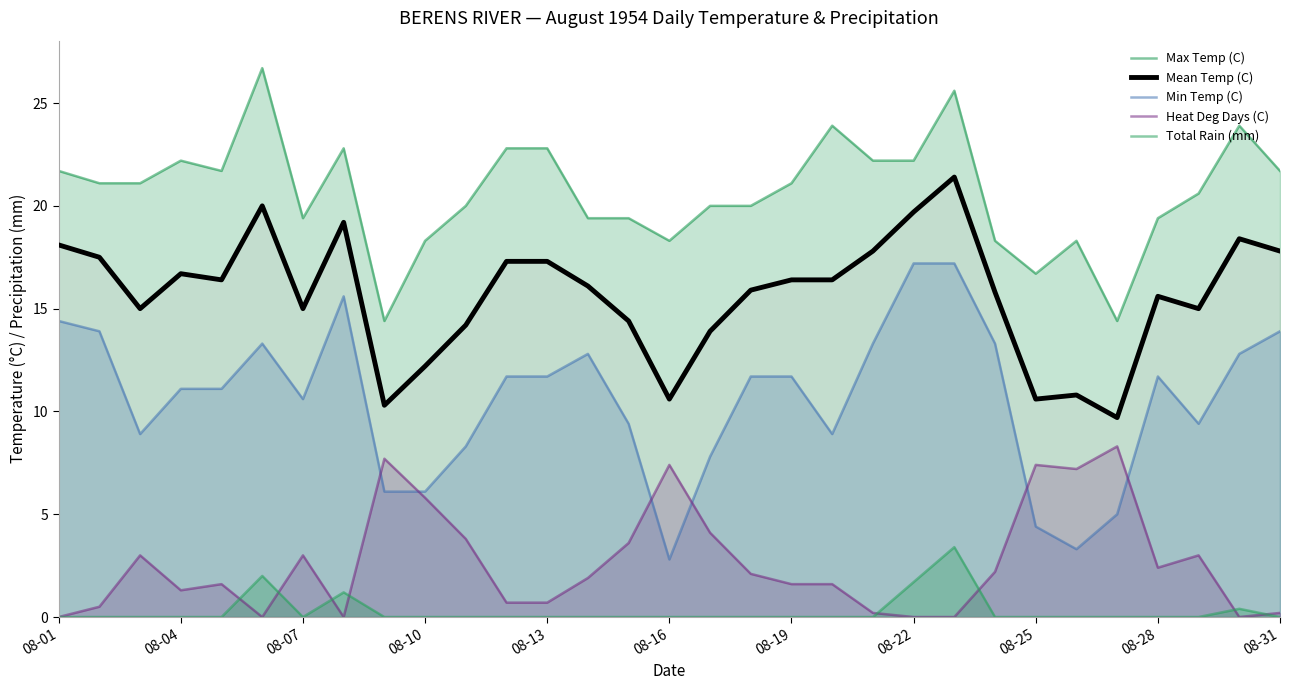

True or false: Total Rain (mm) has a value of 0.0 at 08-25.

True